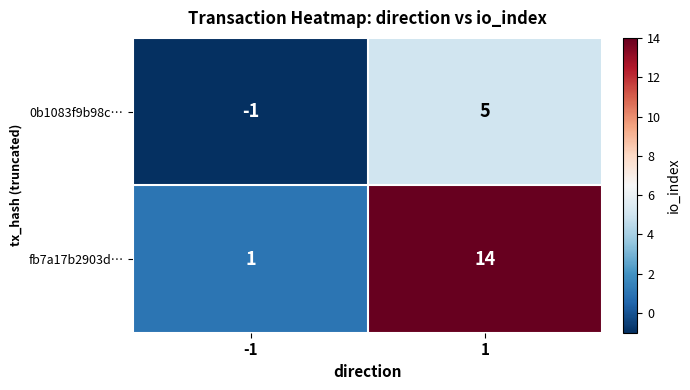

List the series in order of their overall mean, lowest first.

0b1083f9b98c…, fb7a17b2903d…